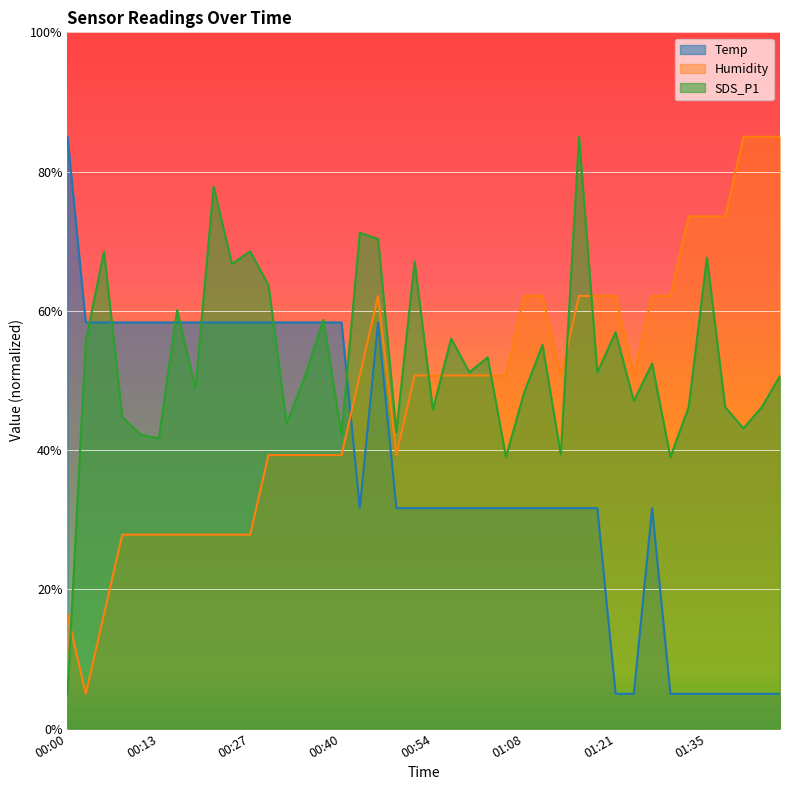

Is it true that SDS_P1 equals 85.0 at 01:16?

True